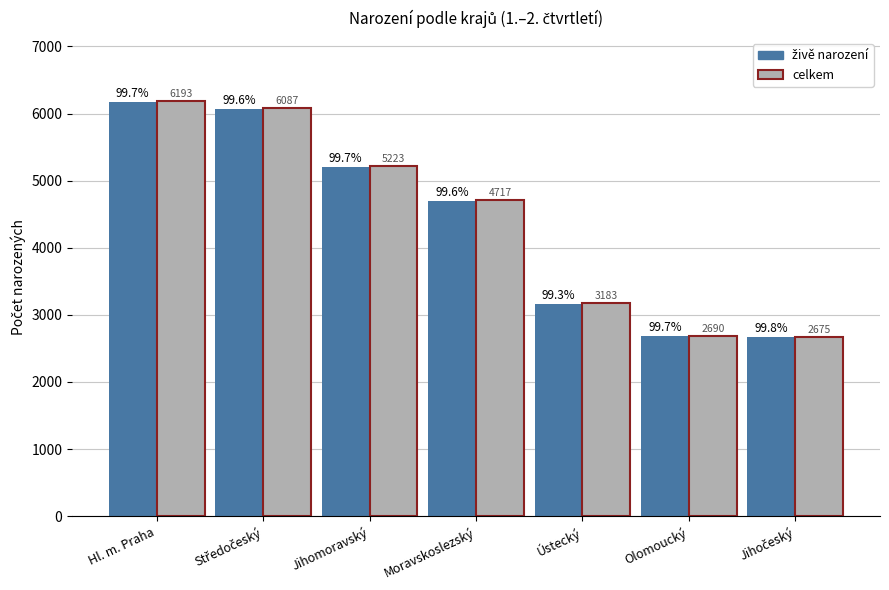

How many categories are shown in the chart?

7